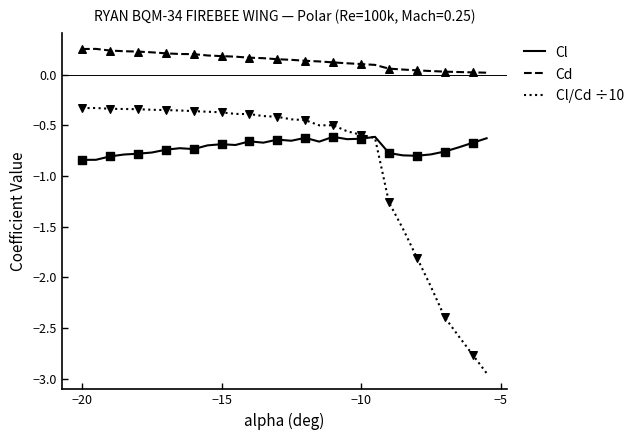

At how many categories does at least one series exceed -1?

30